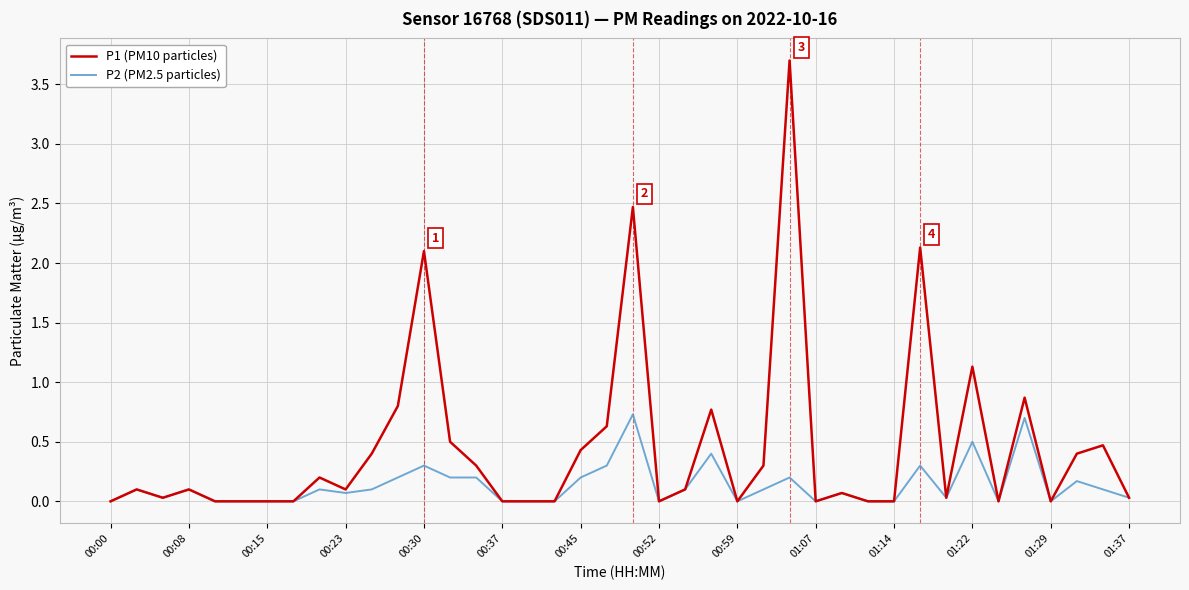

Which series has the largest total across all categories?

P1 (PM10 particles)